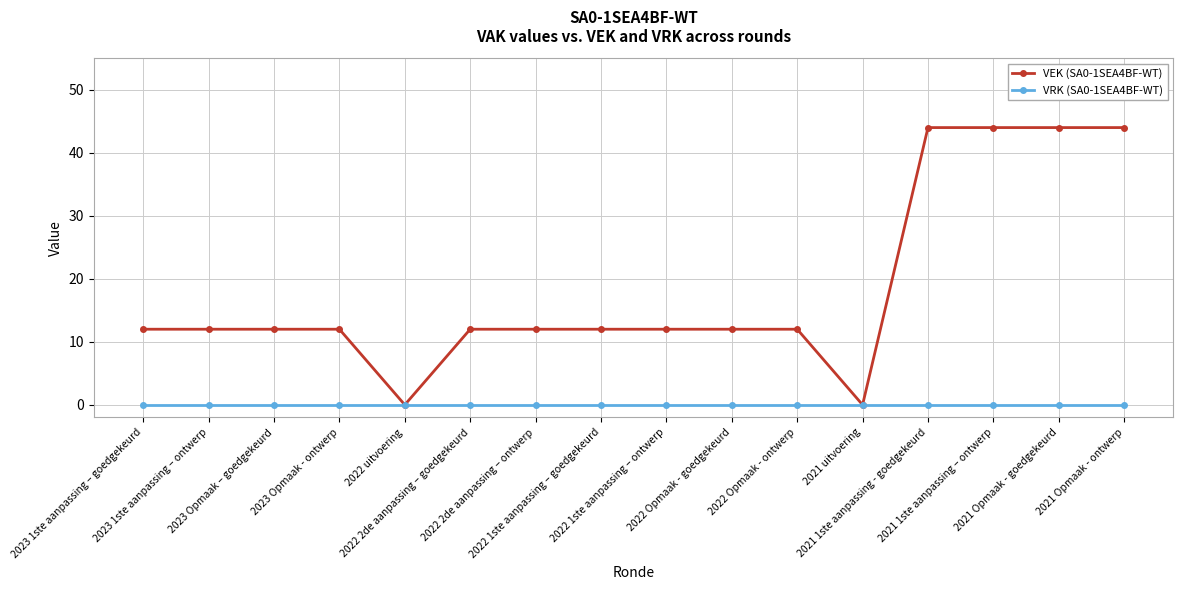

Count the VEK (SA0-1SEA4BF-WT) values in the range 12 to 44.

14